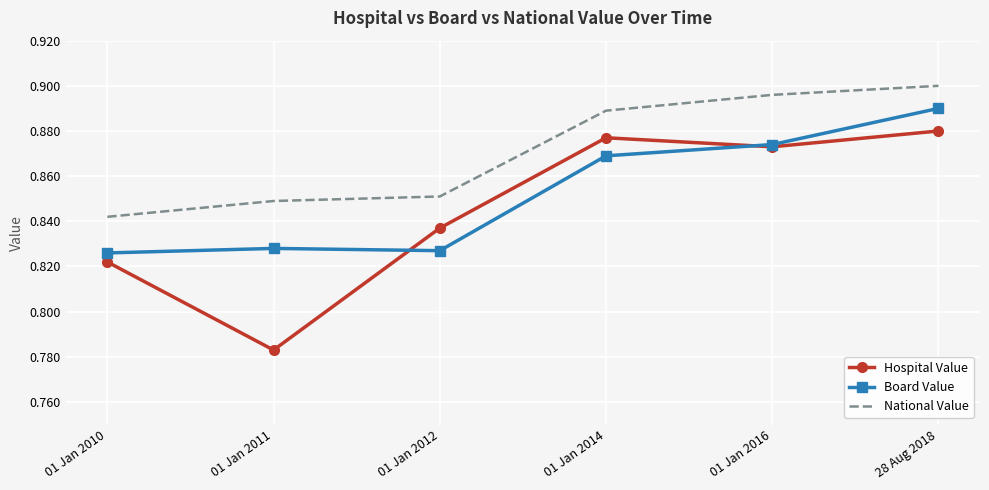

Which label corresponds to the smallest value in the chart?

01 Jan 2011